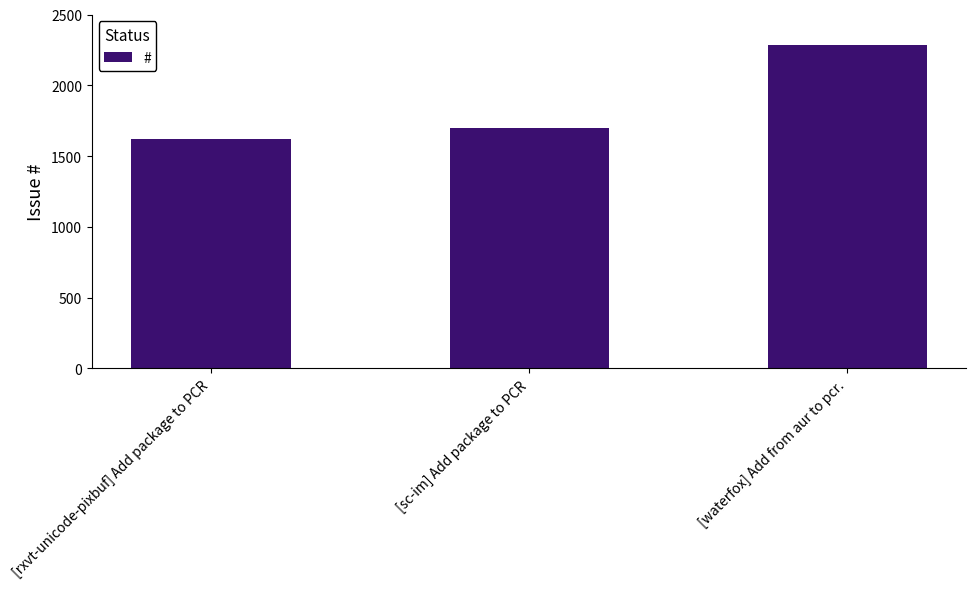

Which category has the lowest value across all series?

[rxvt-unicode-pixbuf] Add package to PCR